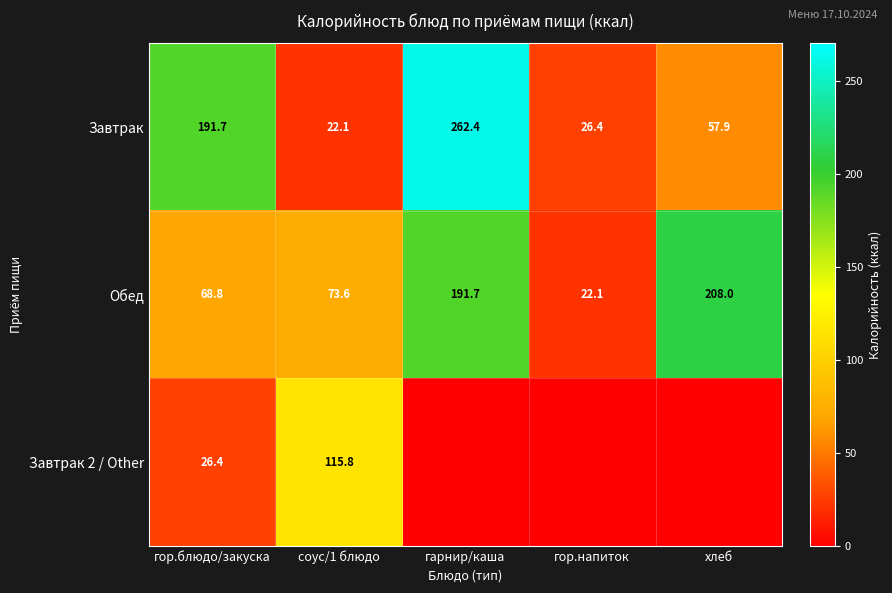

At which label is Завтрак closest to 142?

гор.блюдо/закуска